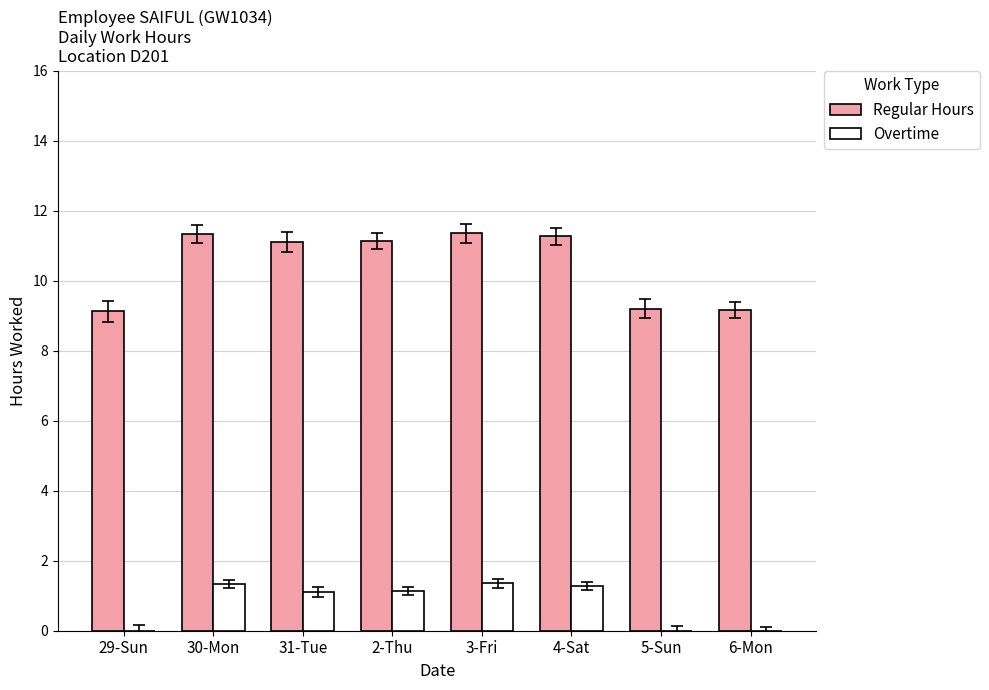

Where does the Regular Hours series first go above 11?

30-Mon